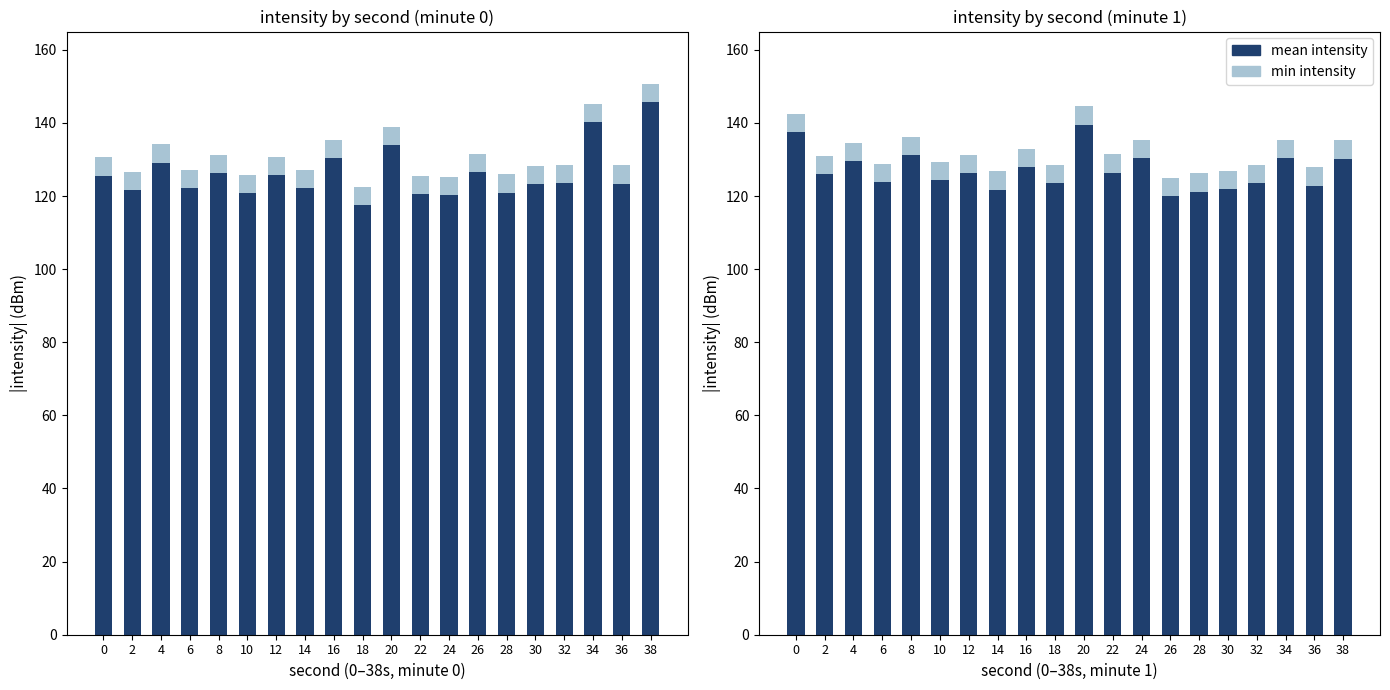

Is the value of min intensity at 14 greater than the value of mean intensity at 14?

Yes